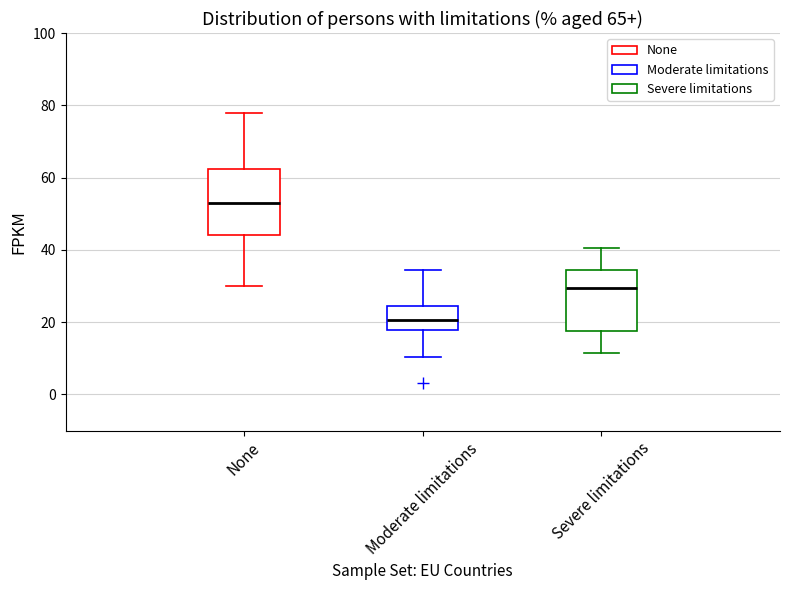

Which box has the lowest median line?

Moderate limitations